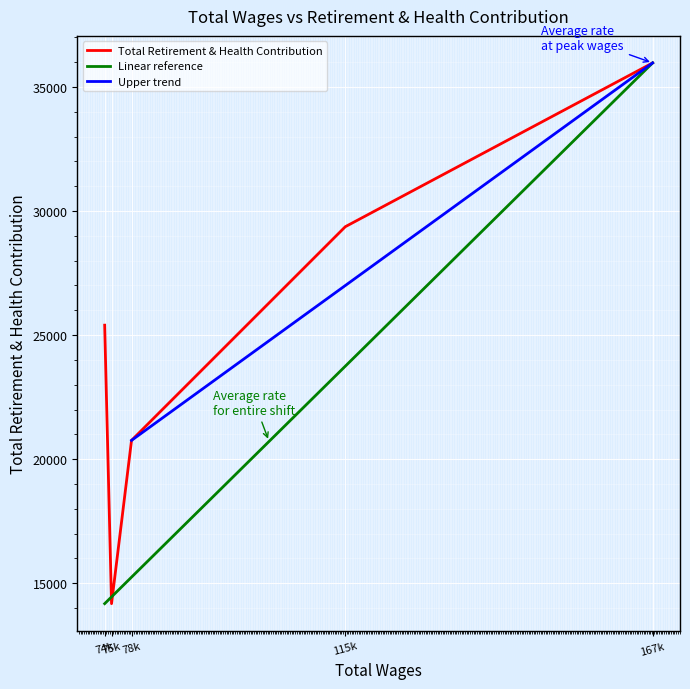

List the labels in order of value, largest first.

167k, 115k, 74k, 78k, 75k